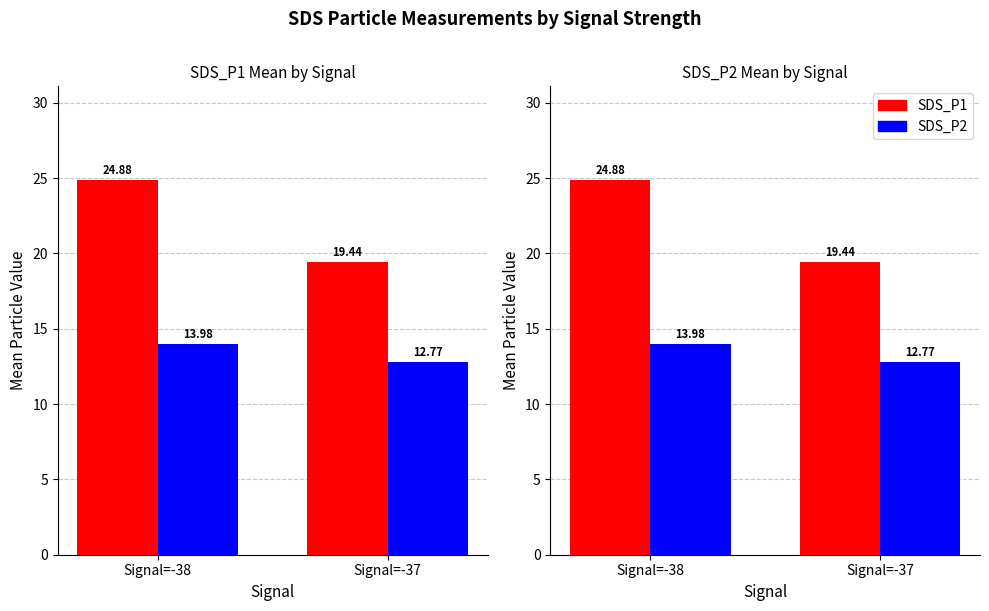

How many distinct data groups are displayed?

2